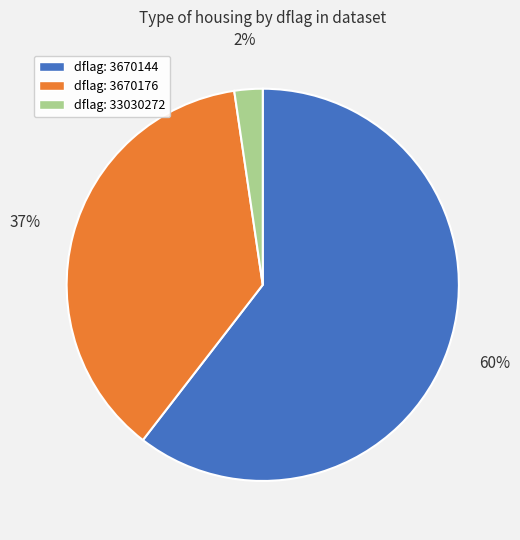

True or false: dflag: 3670176 accounts for 37% of the total.

True